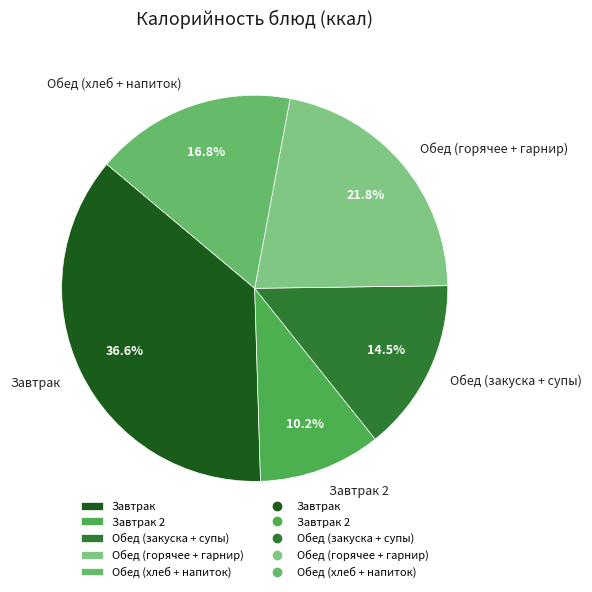

Is there any slice that represents more than half of the pie?

No